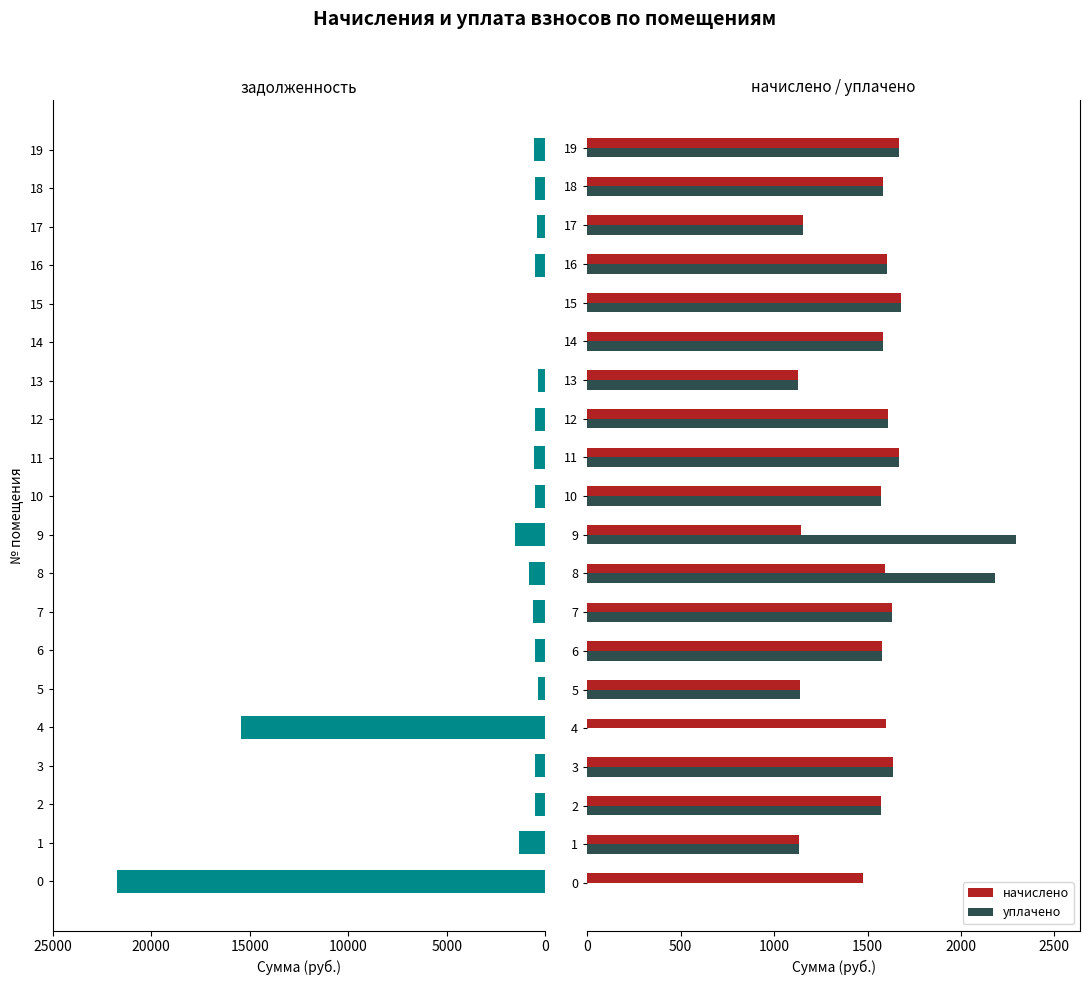

Reading left to right, transcribe all the data shown in this chart.

задолженность: 21744.8	1354.8	524.8	545.7	15456.3	379.8	526.0	651.0	811.7	1528.9	524.8	568.1	537.1	376.1	1.7	0.0	534.6	430.3	528.5	597.9
начислено: 1474.8	1135.6	1574.3	1637.0	1596.5	1139.3	1578.0	1633.3	1592.8	1146.7	1574.3	1670.2	1611.2	1128.2	1585.4	1677.6	1603.9	1154.0	1585.4	1670.2
уплачено: 0.0	1135.6	1574.3	1637.0	0.0	1139.3	1578.0	1633.3	2185.0	2293.3	1574.3	1670.2	1611.2	1128.2	1585.4	1677.6	1603.9	1154.0	1585.4	1670.2